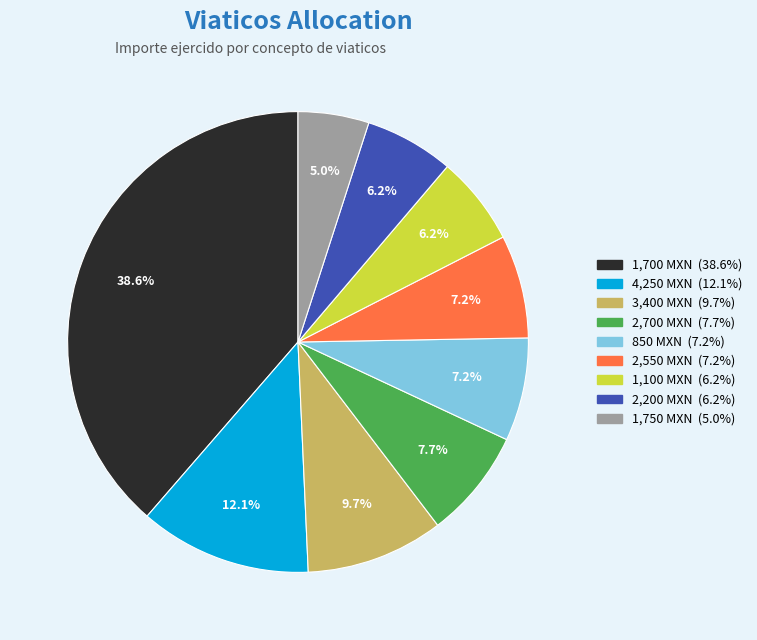

Does any single category account for the majority?

No